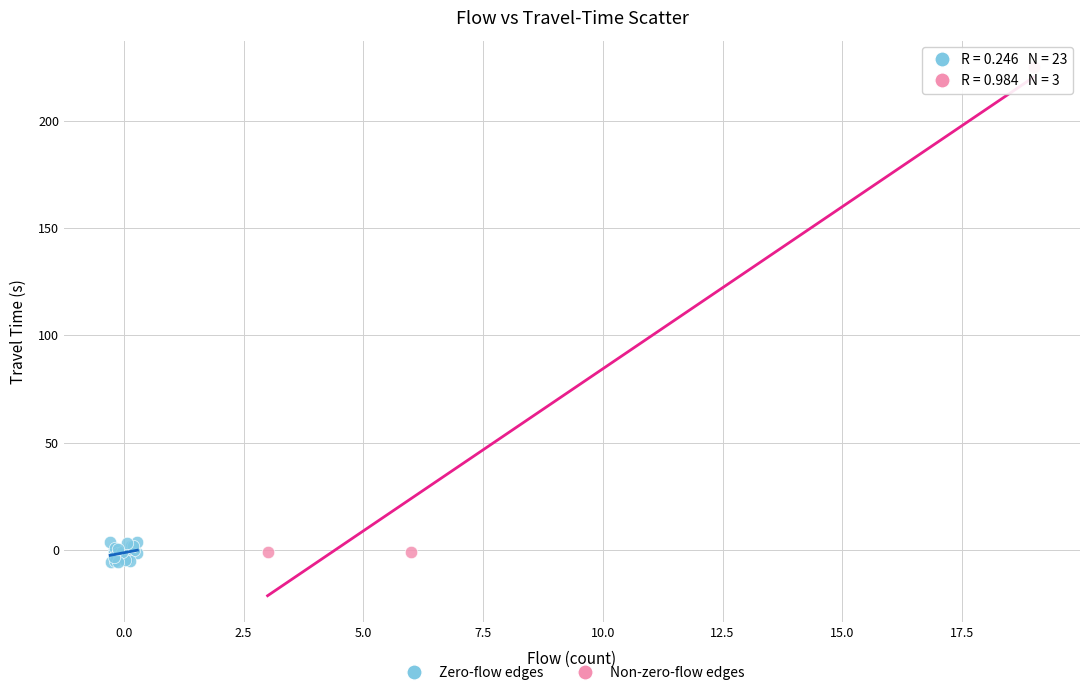

Which series reaches the maximum Y coordinate?

Non-zero-flow edges